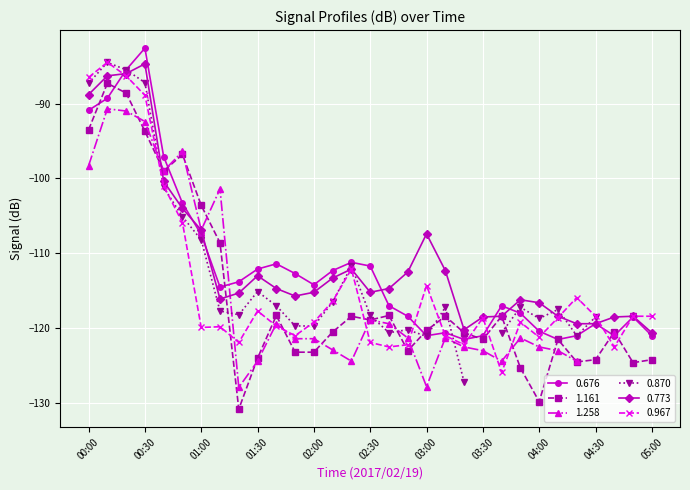

After their last crossing, which series has the higher values: 1.161 or 0.773?

0.773